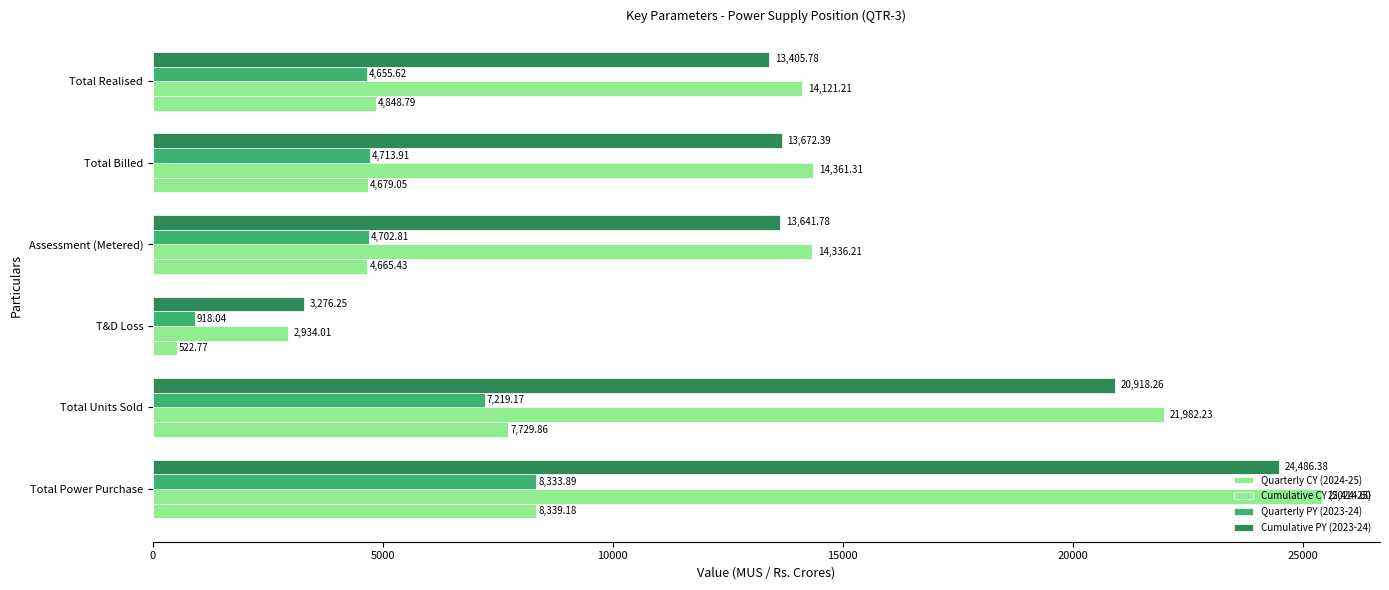

What is the average value of the Cumulative PY (2023-24) series?

14900.1